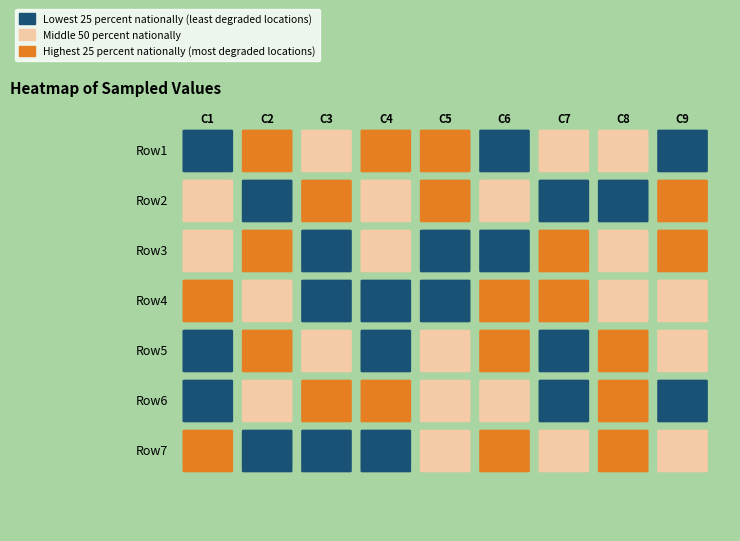

List the series in order of their peak value, lowest first.

Row1, Row2, Row3, Row4, Row5, Row6, Row7